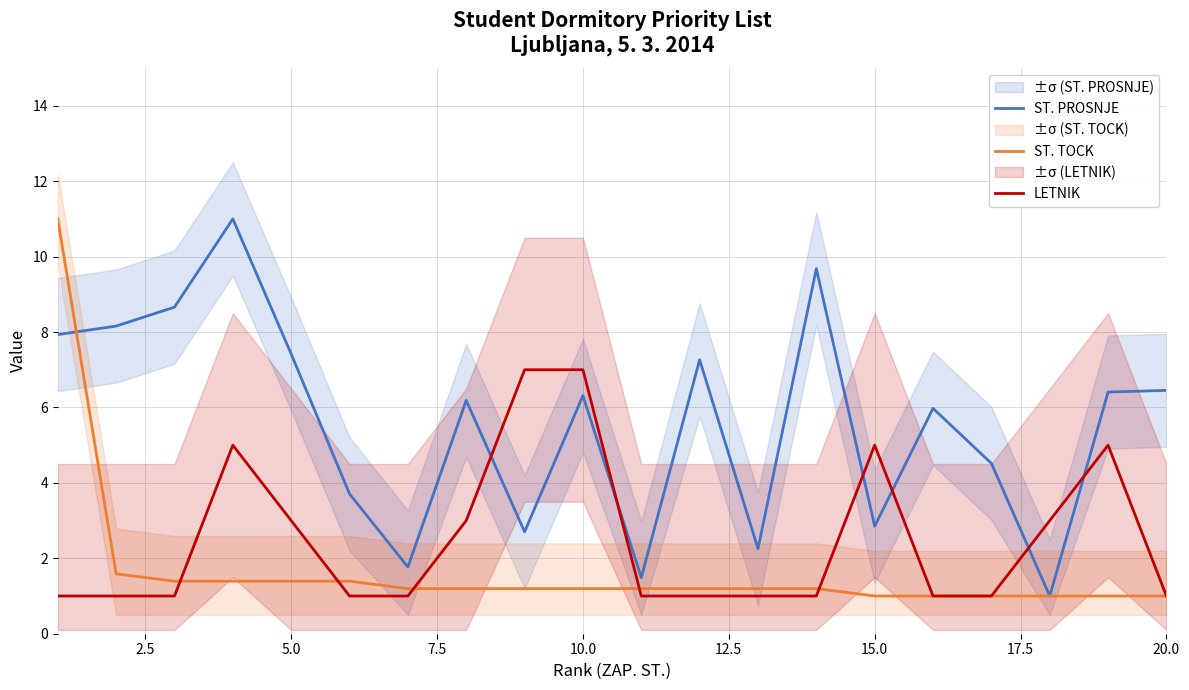

The value of ST. TOCK at 20.0 is 0.3. True or false?

False